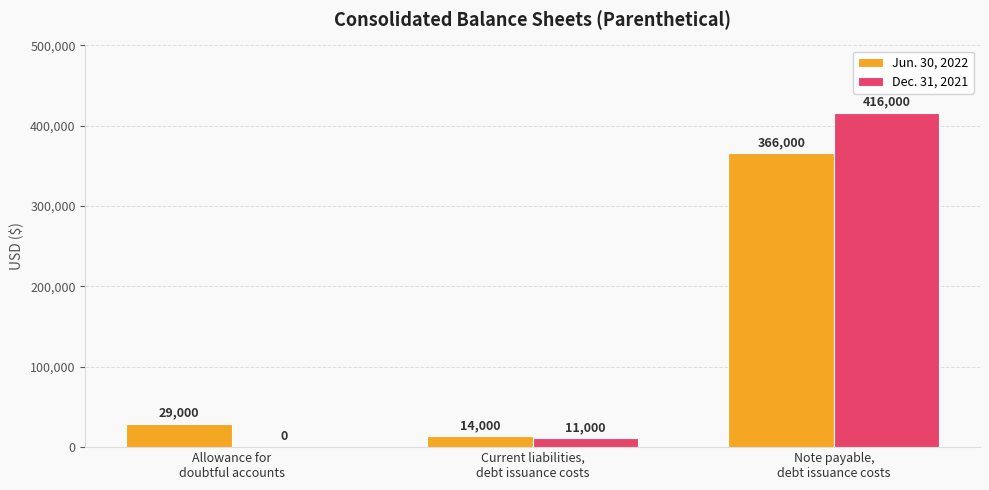

Which series has the largest total across all categories?

Dec. 31, 2021